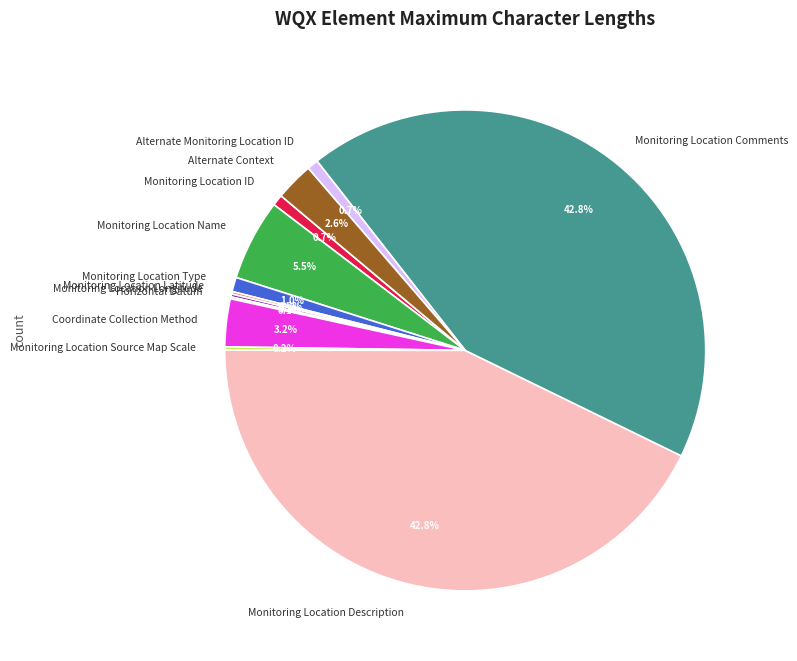

Combined, do Coordinate Collection Method and Alternate Context account for over 50%?

No